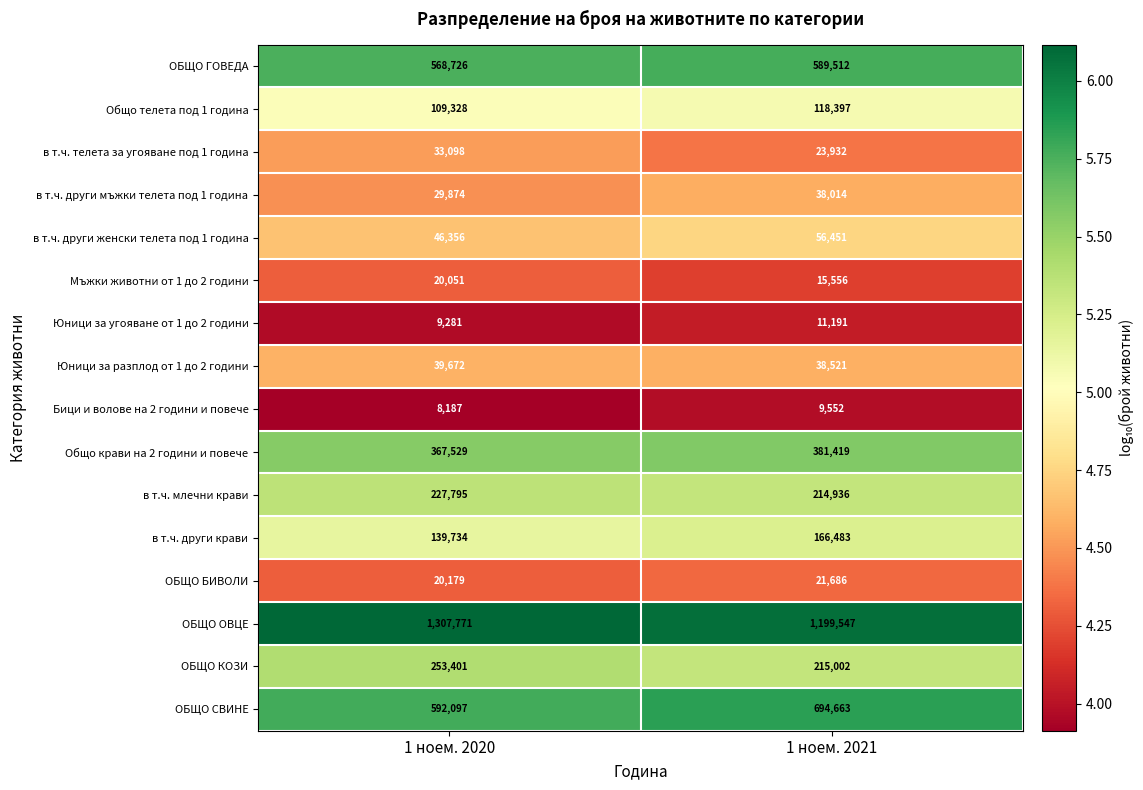

Which series has the widest spread of values?

ОБЩО ОВЦЕ